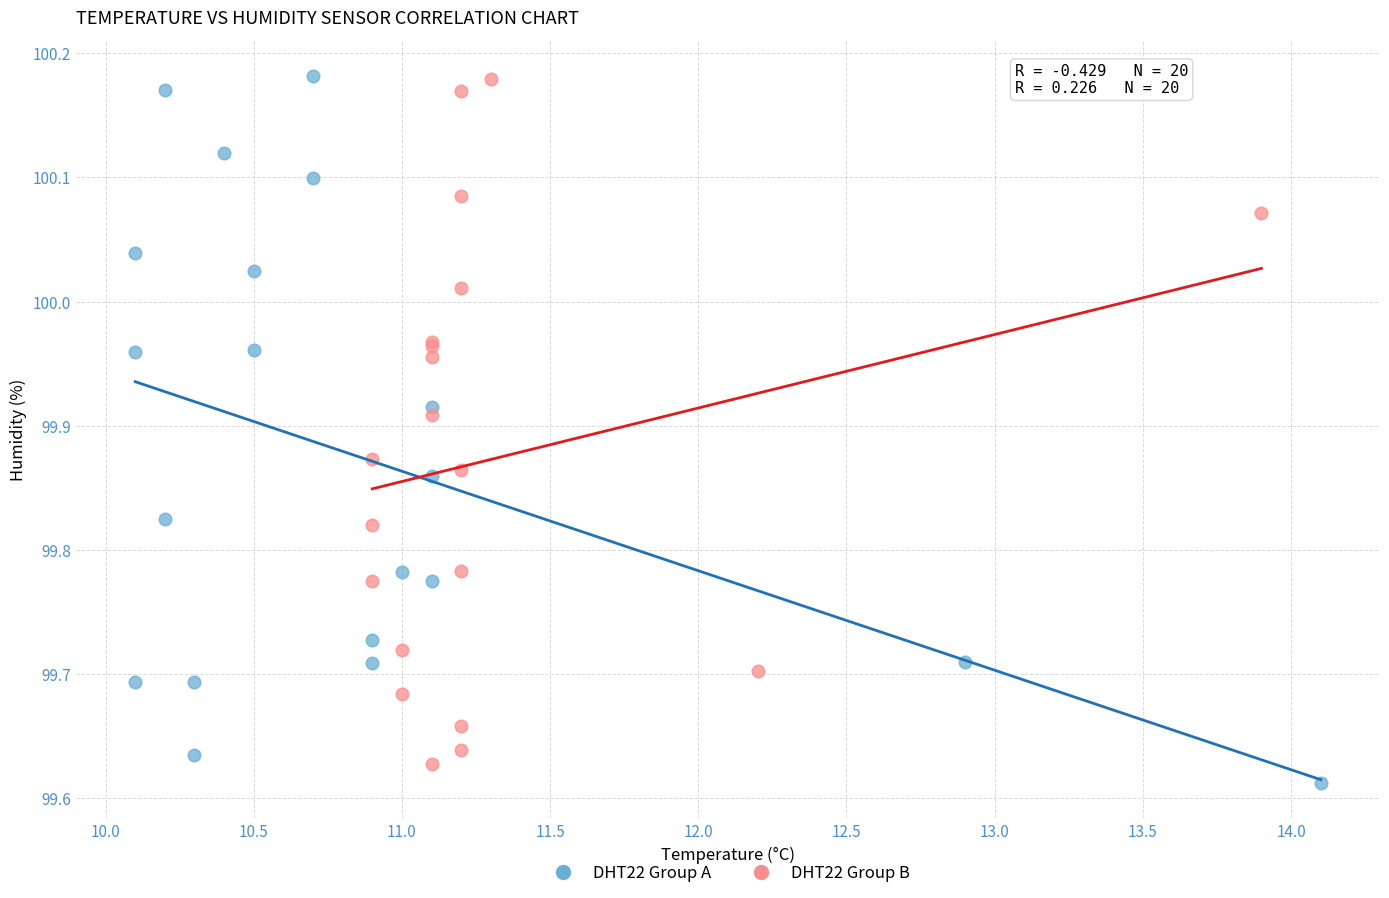

Which series reaches the minimum Y coordinate?

DHT22 Group A